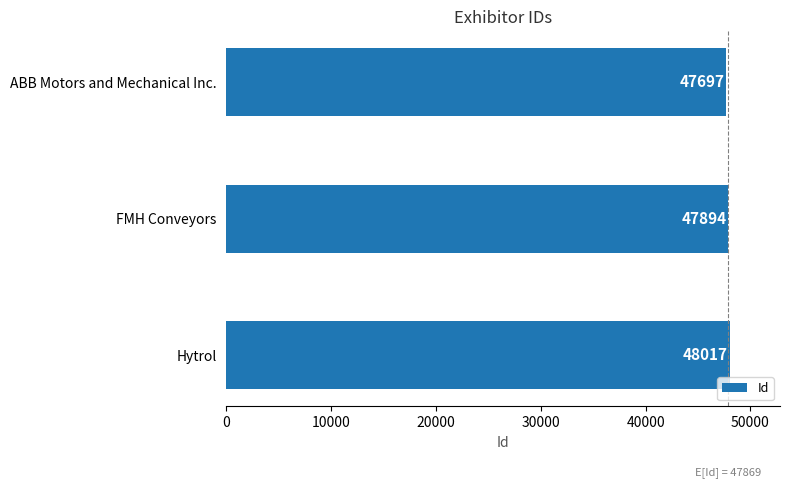

What is the greatest value displayed?

48017